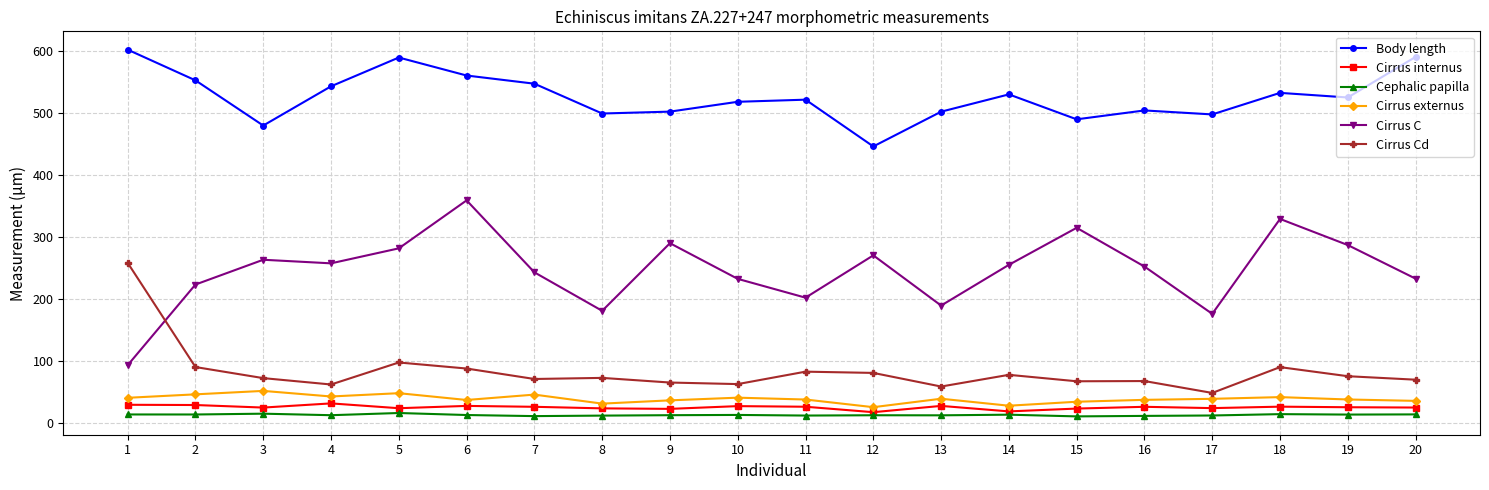

What is the highest value of the Cephalic papilla series?

15.9